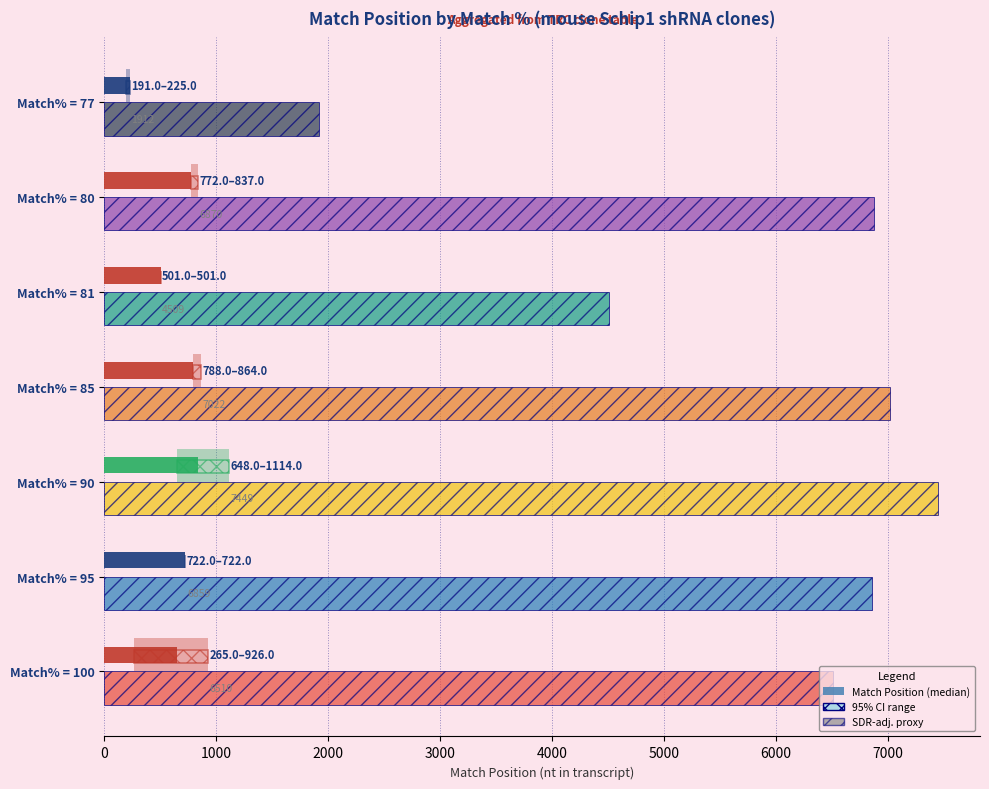

What is the highest value of the Match Position (median) series?

837.0